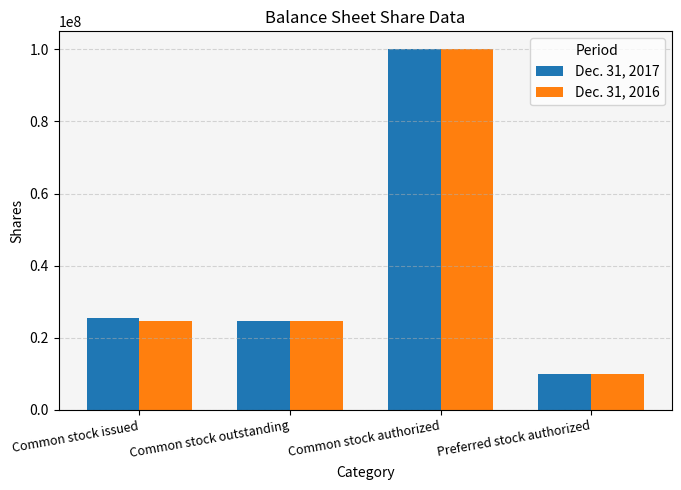

Between Common stock issued and Common stock authorized, which series saw the biggest shift?

Dec. 31, 2016